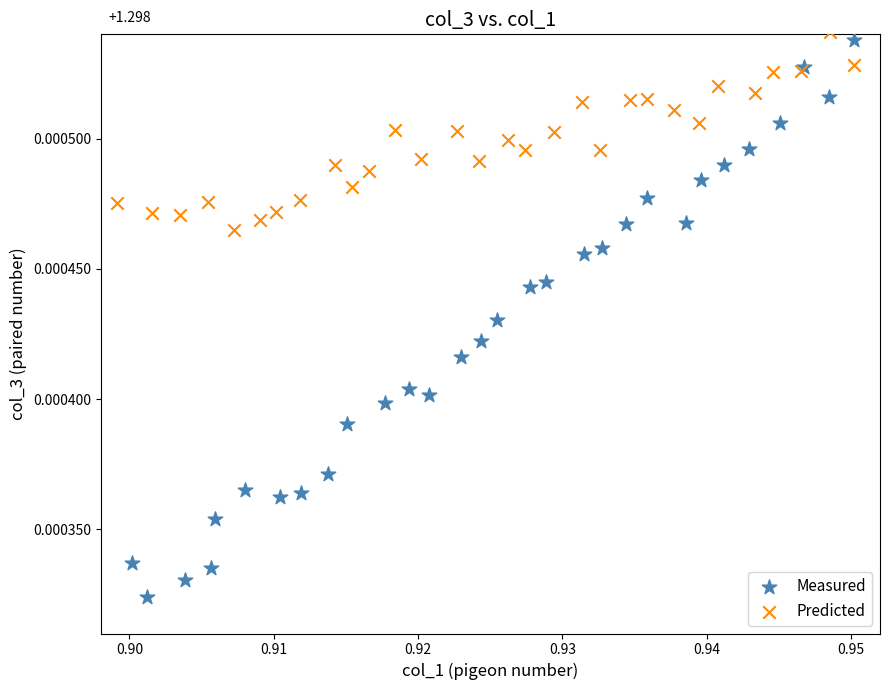

Which series has the largest Y range (max minus min)?

Measured